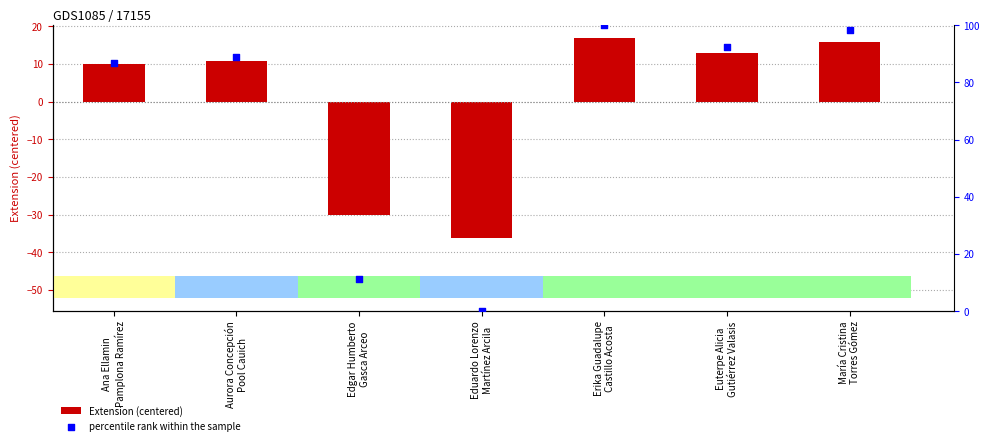

At which category is the sum across all series the highest?

Erika Guadalupe
Castillo Acosta